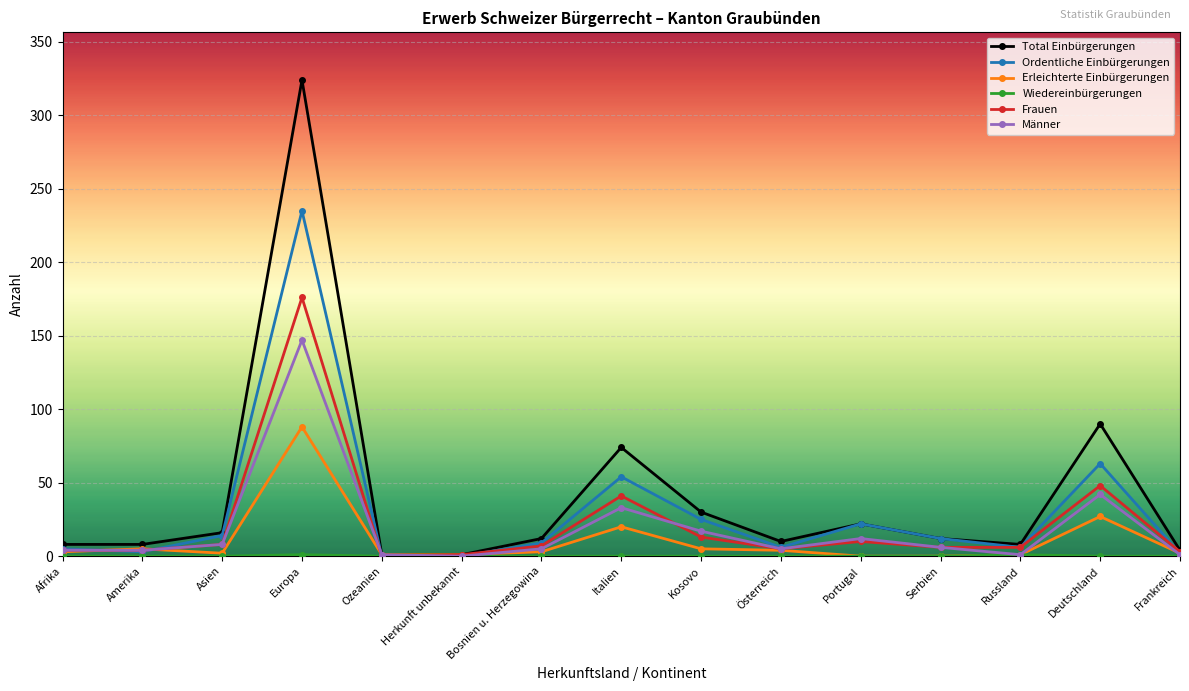

What position from the left is Europa?

4